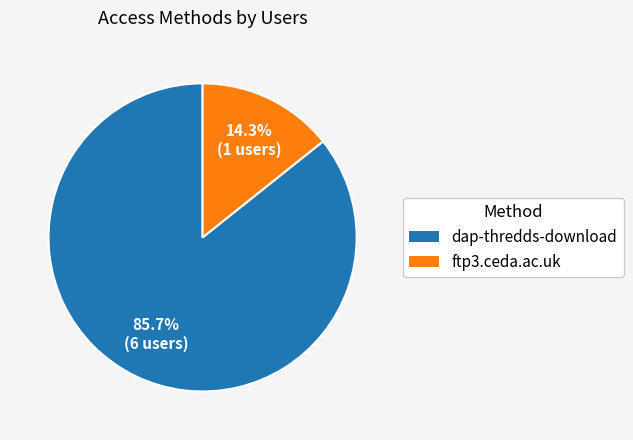

Does any single category account for the majority?

Yes